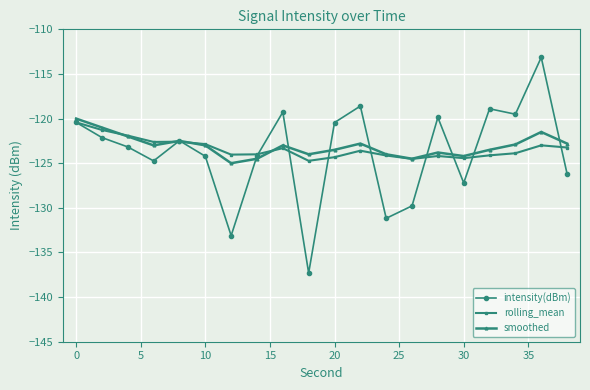

True or false: smoothed and rolling_mean intersect in this chart.

True